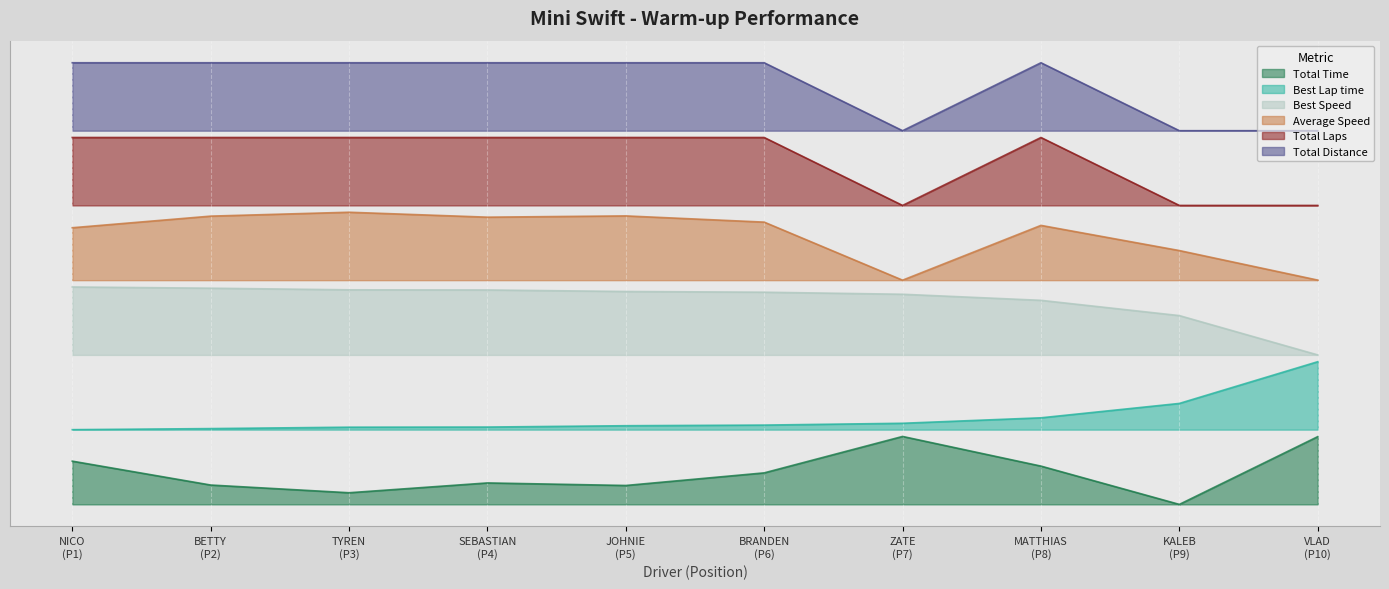

Does the chart display data point markers on the line(s)?

No